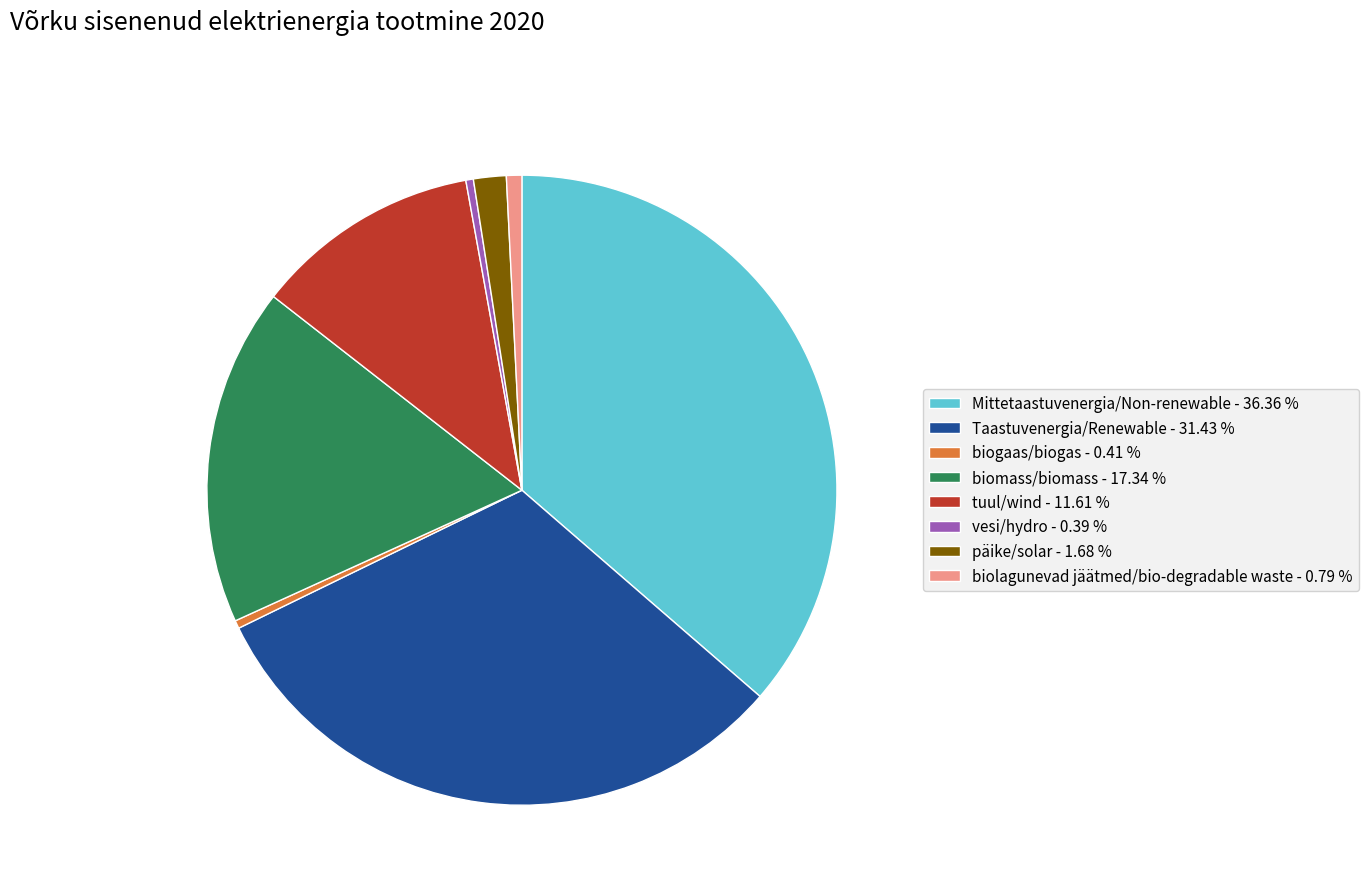

Is the sum of biomass/biomass and tuul/wind greater than half?

No